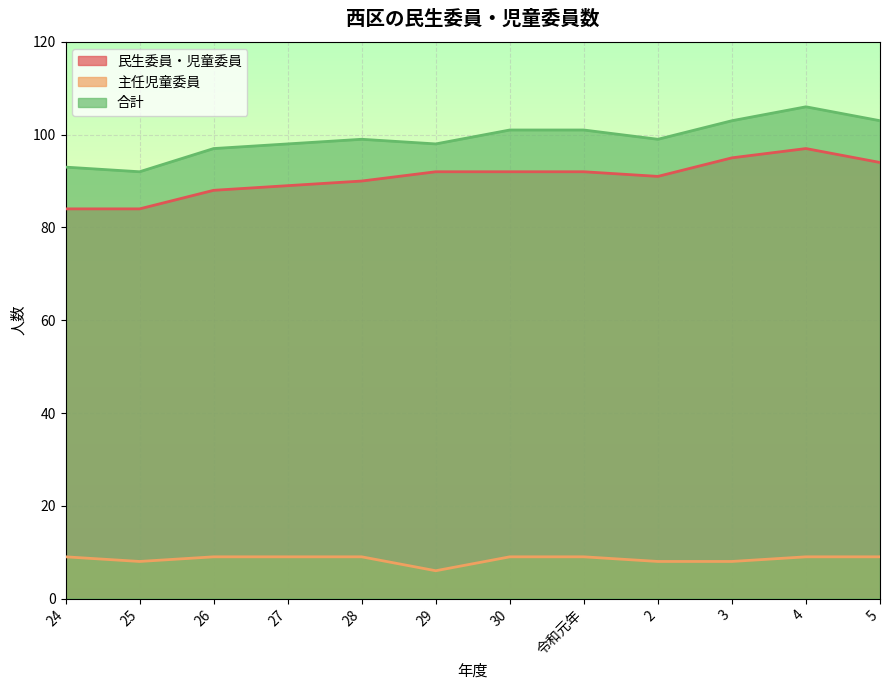

True or false: 主任児童委員 has a value of 3 at 30.

False